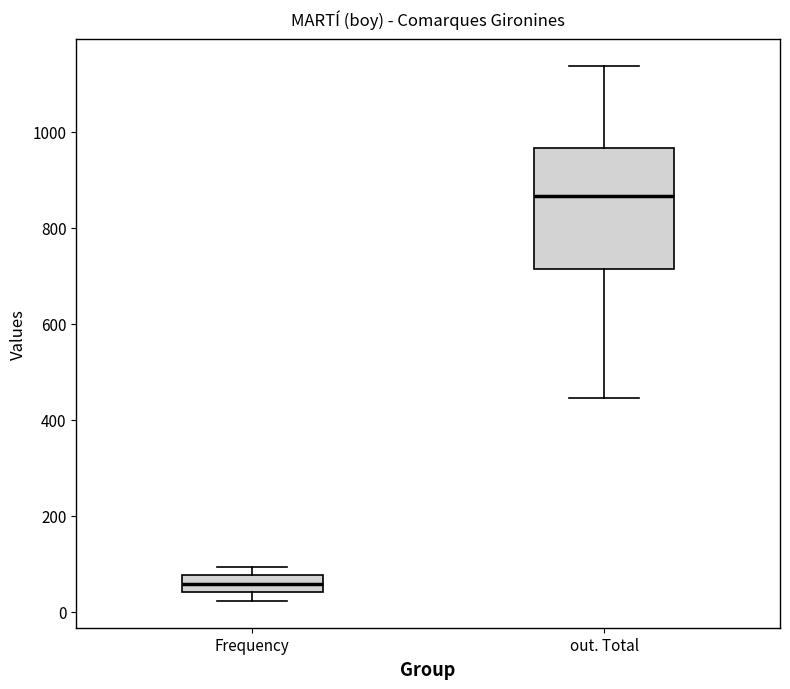

Which box is the tallest, from its lower edge to its upper edge?

out. Total